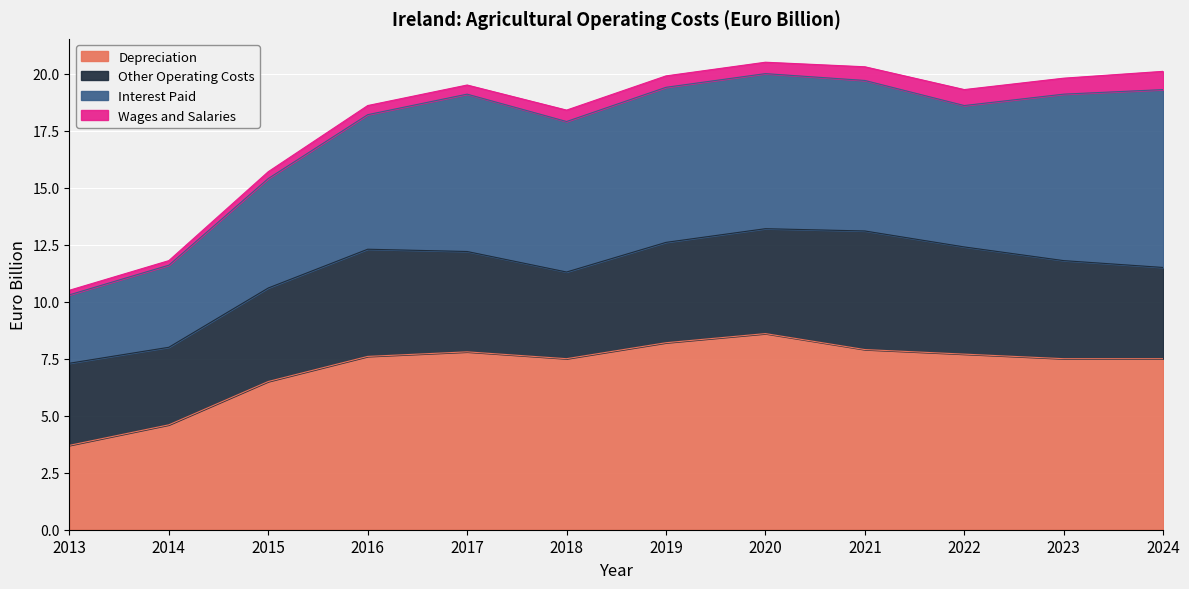

True or false: Other Operating Costs and Depreciation intersect in this chart.

False